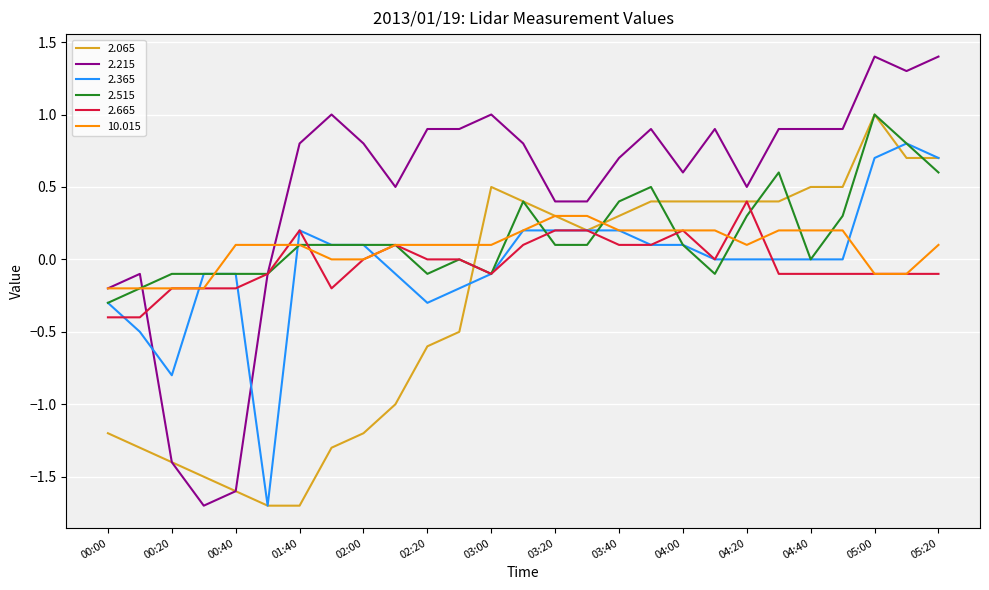

Which series has the largest total across all categories?

2.215